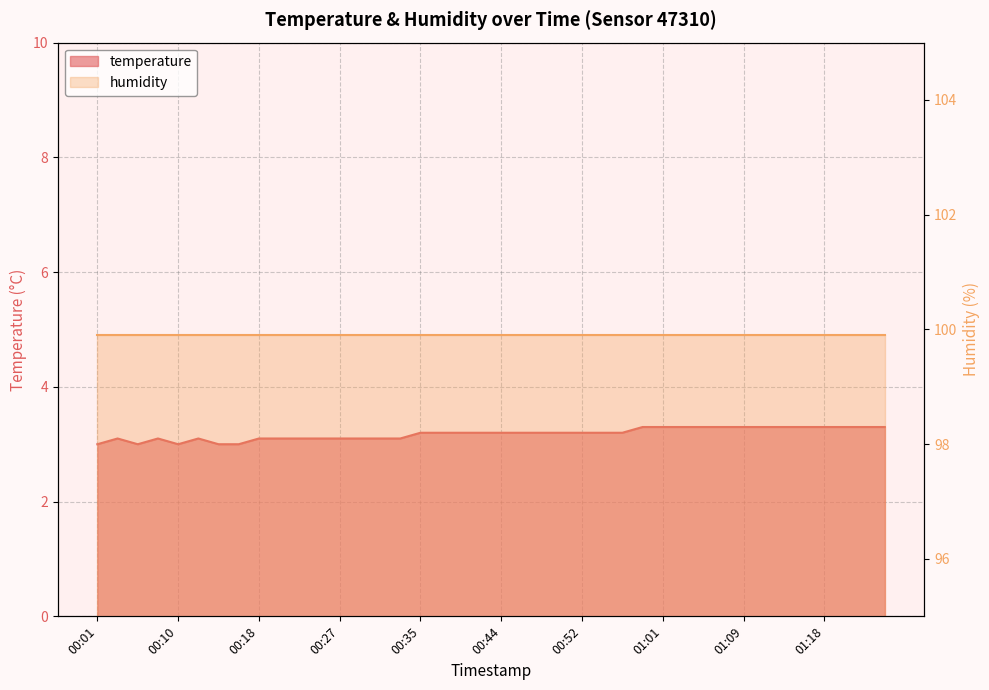

Where is the first local minimum?

00:05